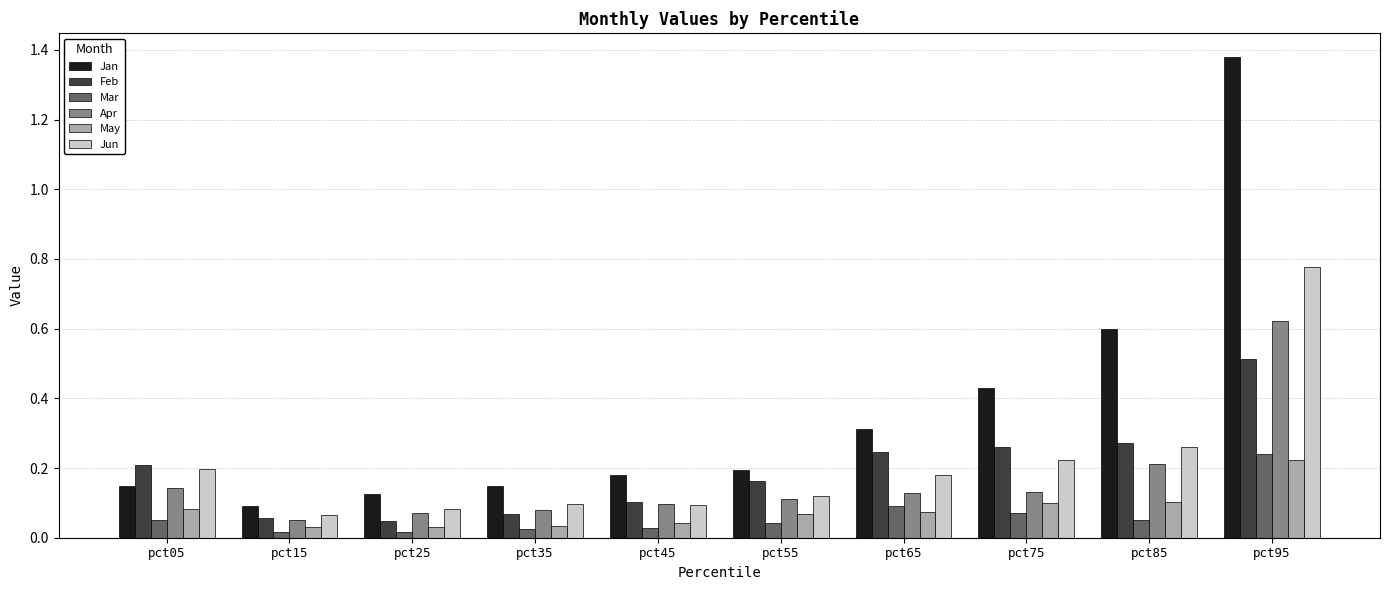

Which category has the highest value in the Jun series?

pct95